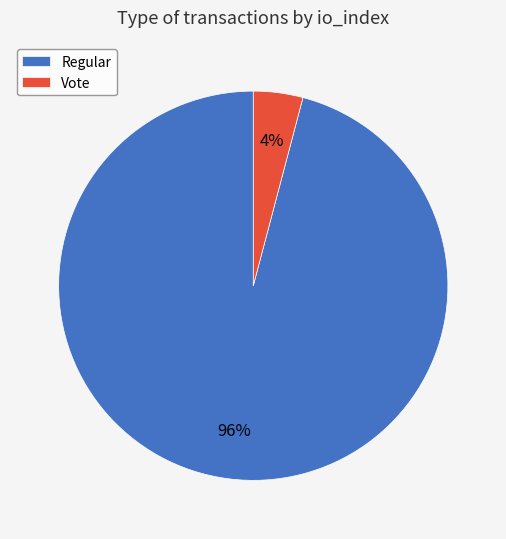

How many slices are in this pie chart?

2